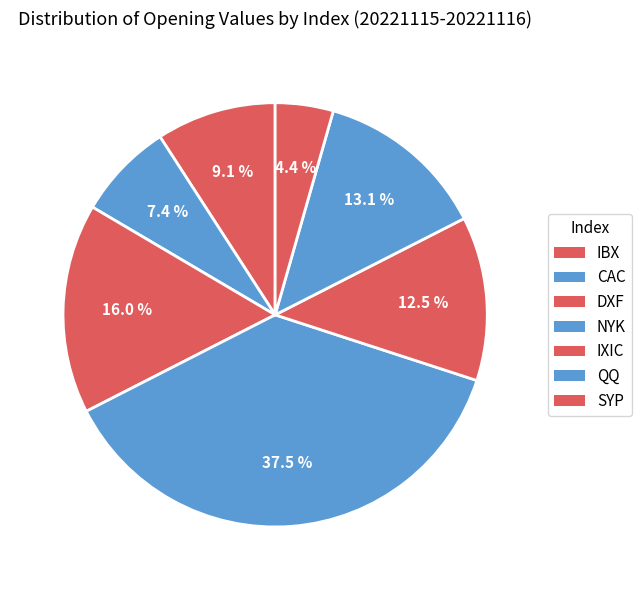

How many segments does this pie chart have?

7